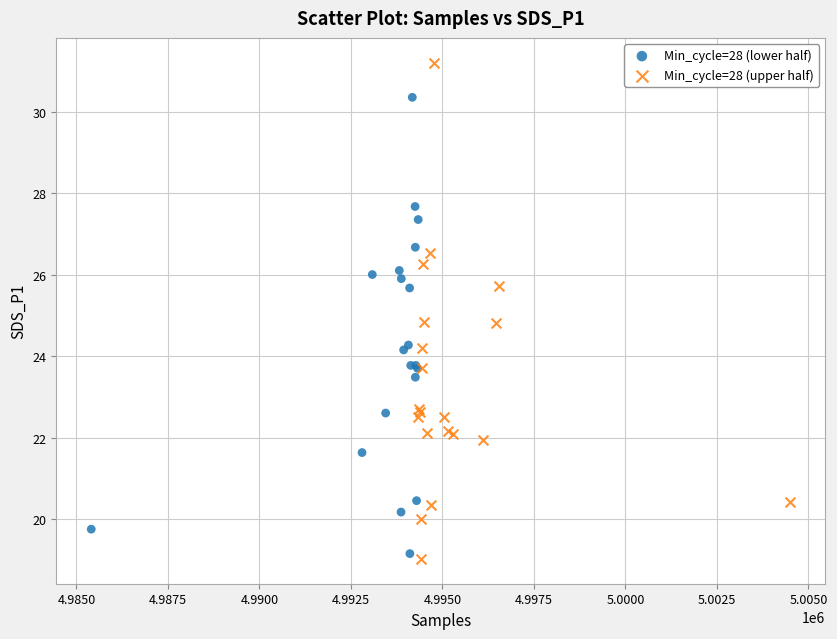

Which series contains the lowest Y value?

Min_cycle=28 (upper half)